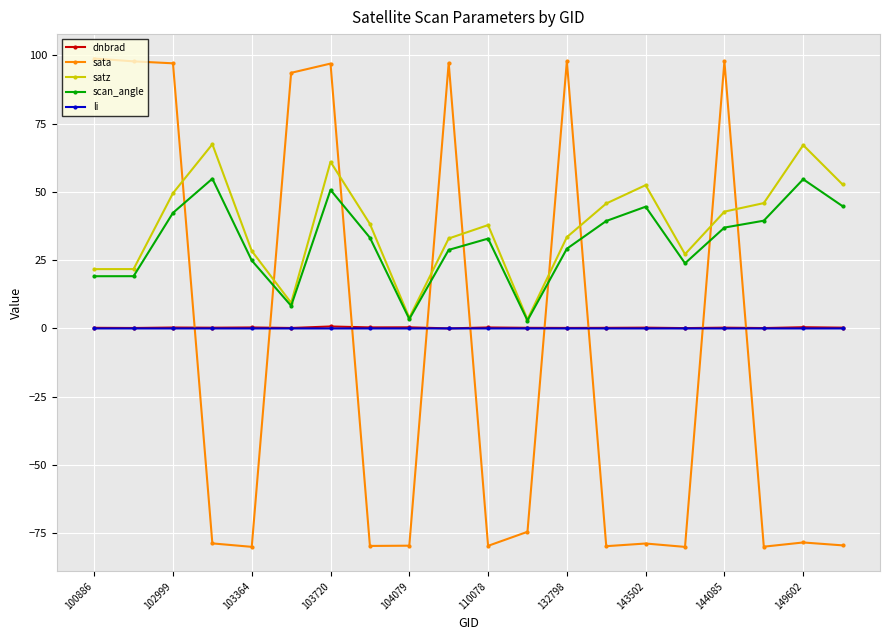

Which series has the widest spread of values?

sata